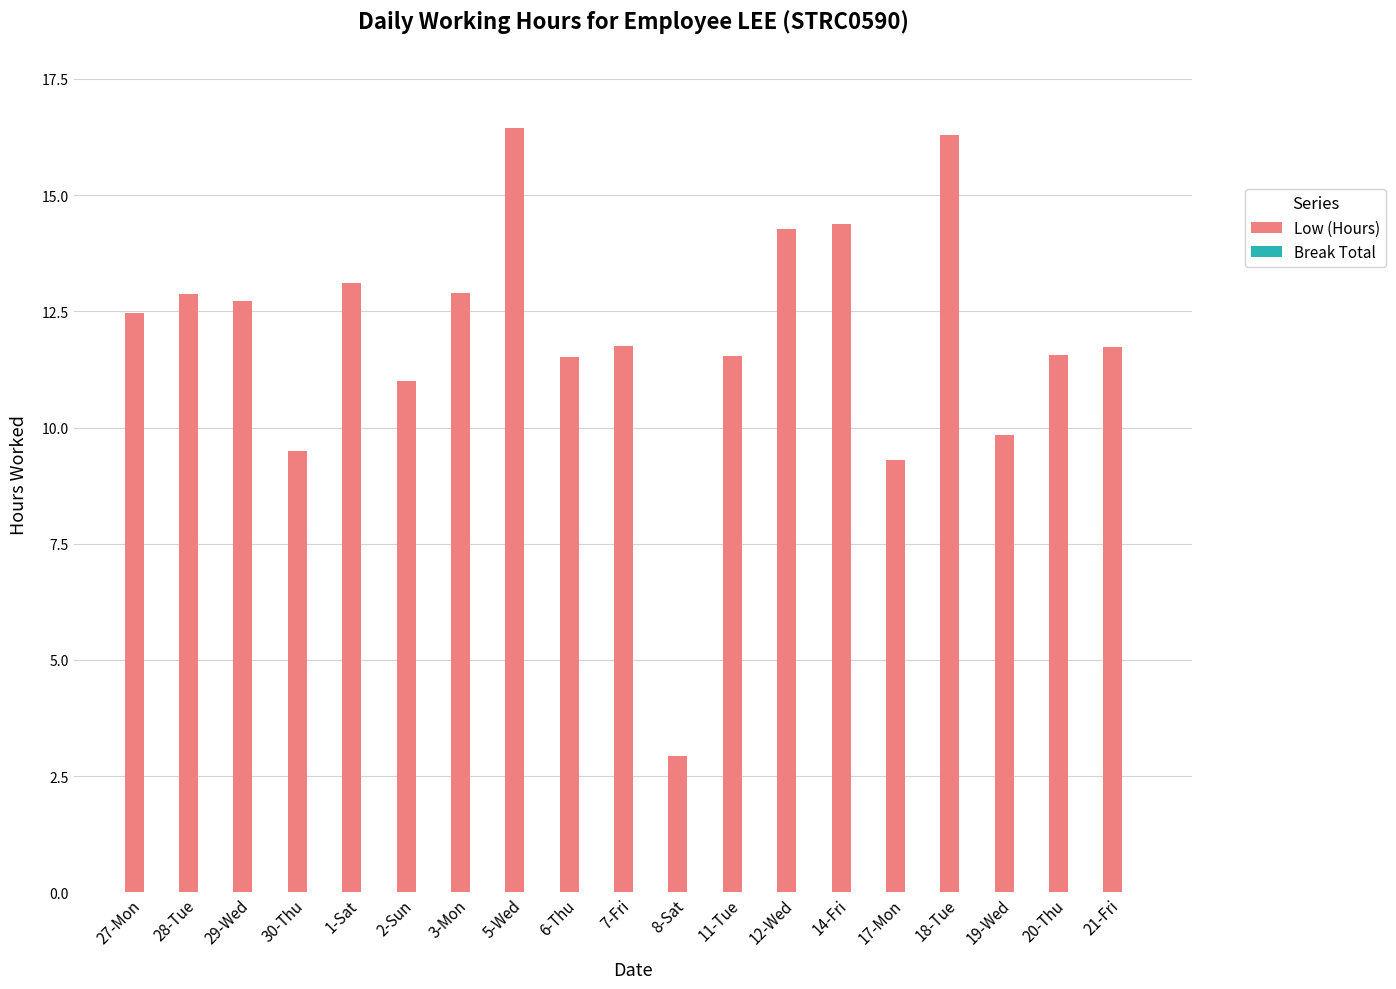

What is the greatest value displayed?

16.4